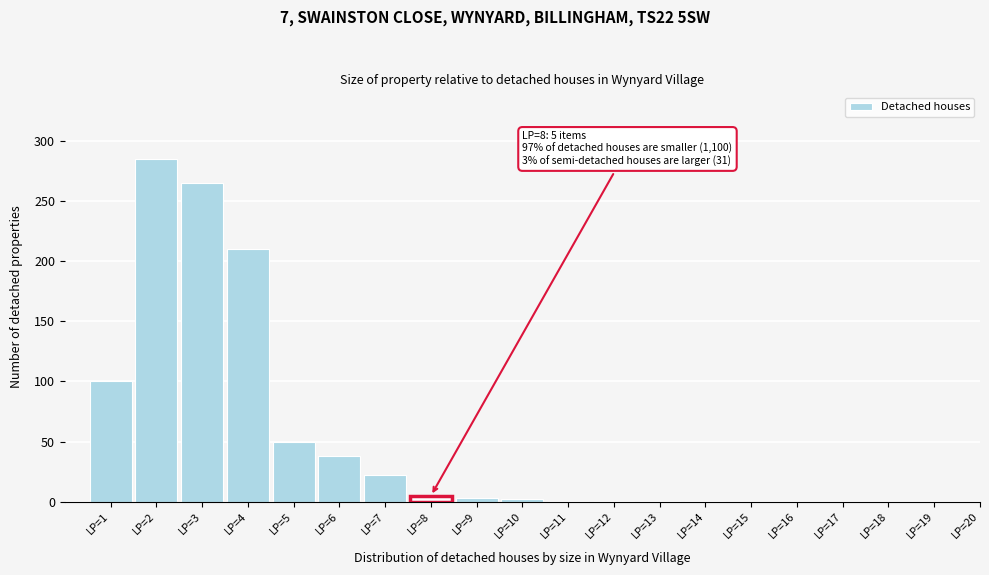

What is the sum of all values?

984